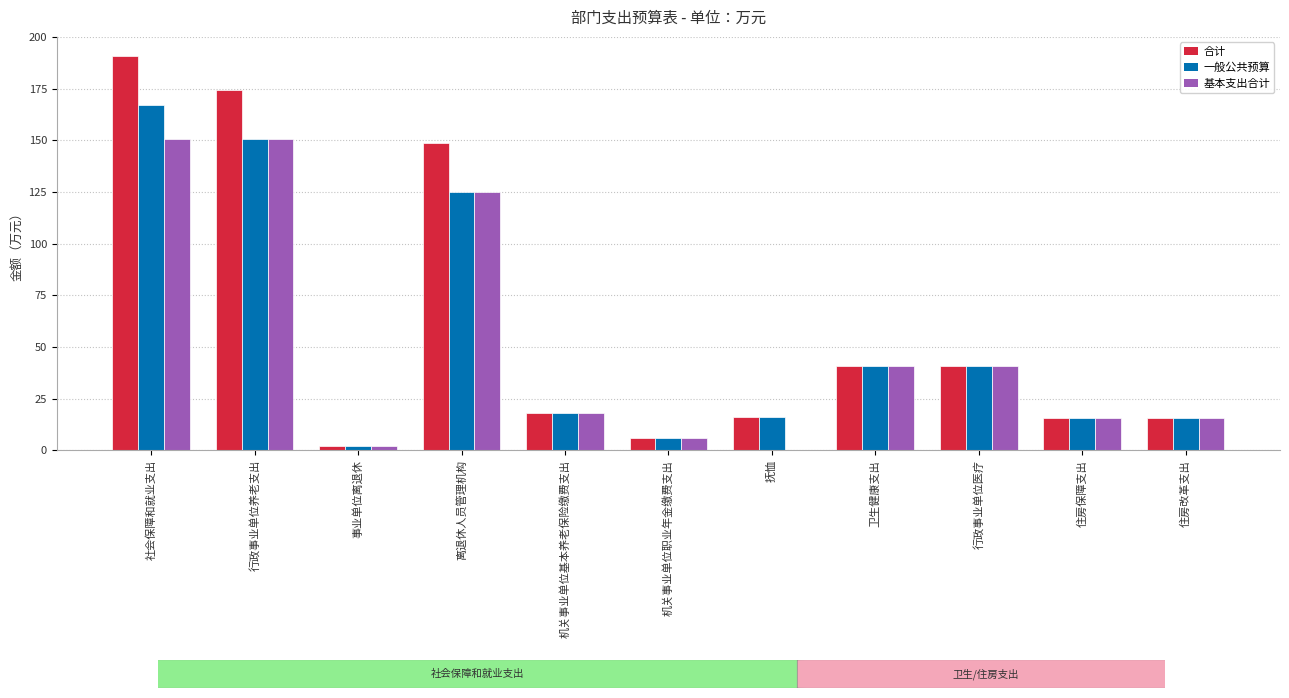

Is it true that 合计 equals 15.5 at 住房改革支出?

True